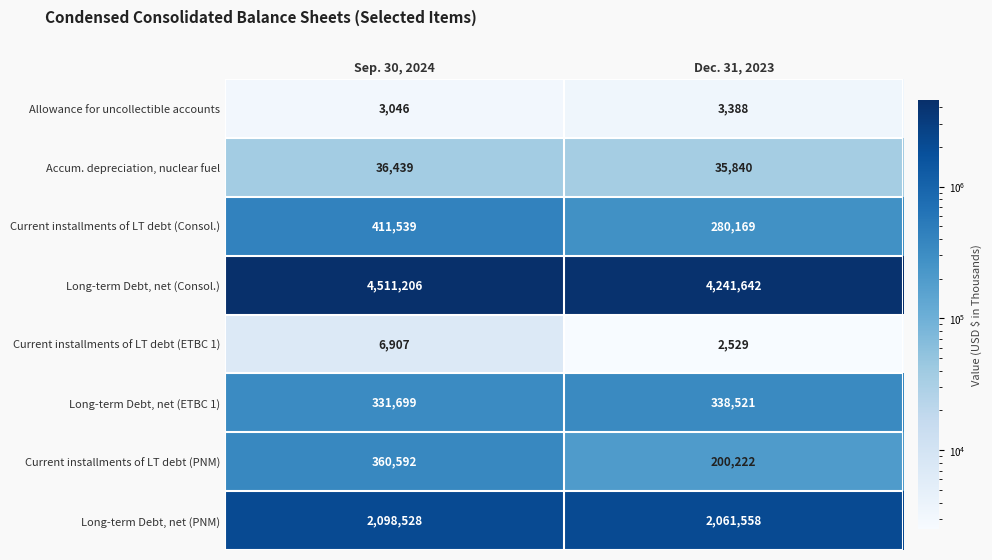

What is the average value of the Long-term Debt, net (PNM) series?

2080043